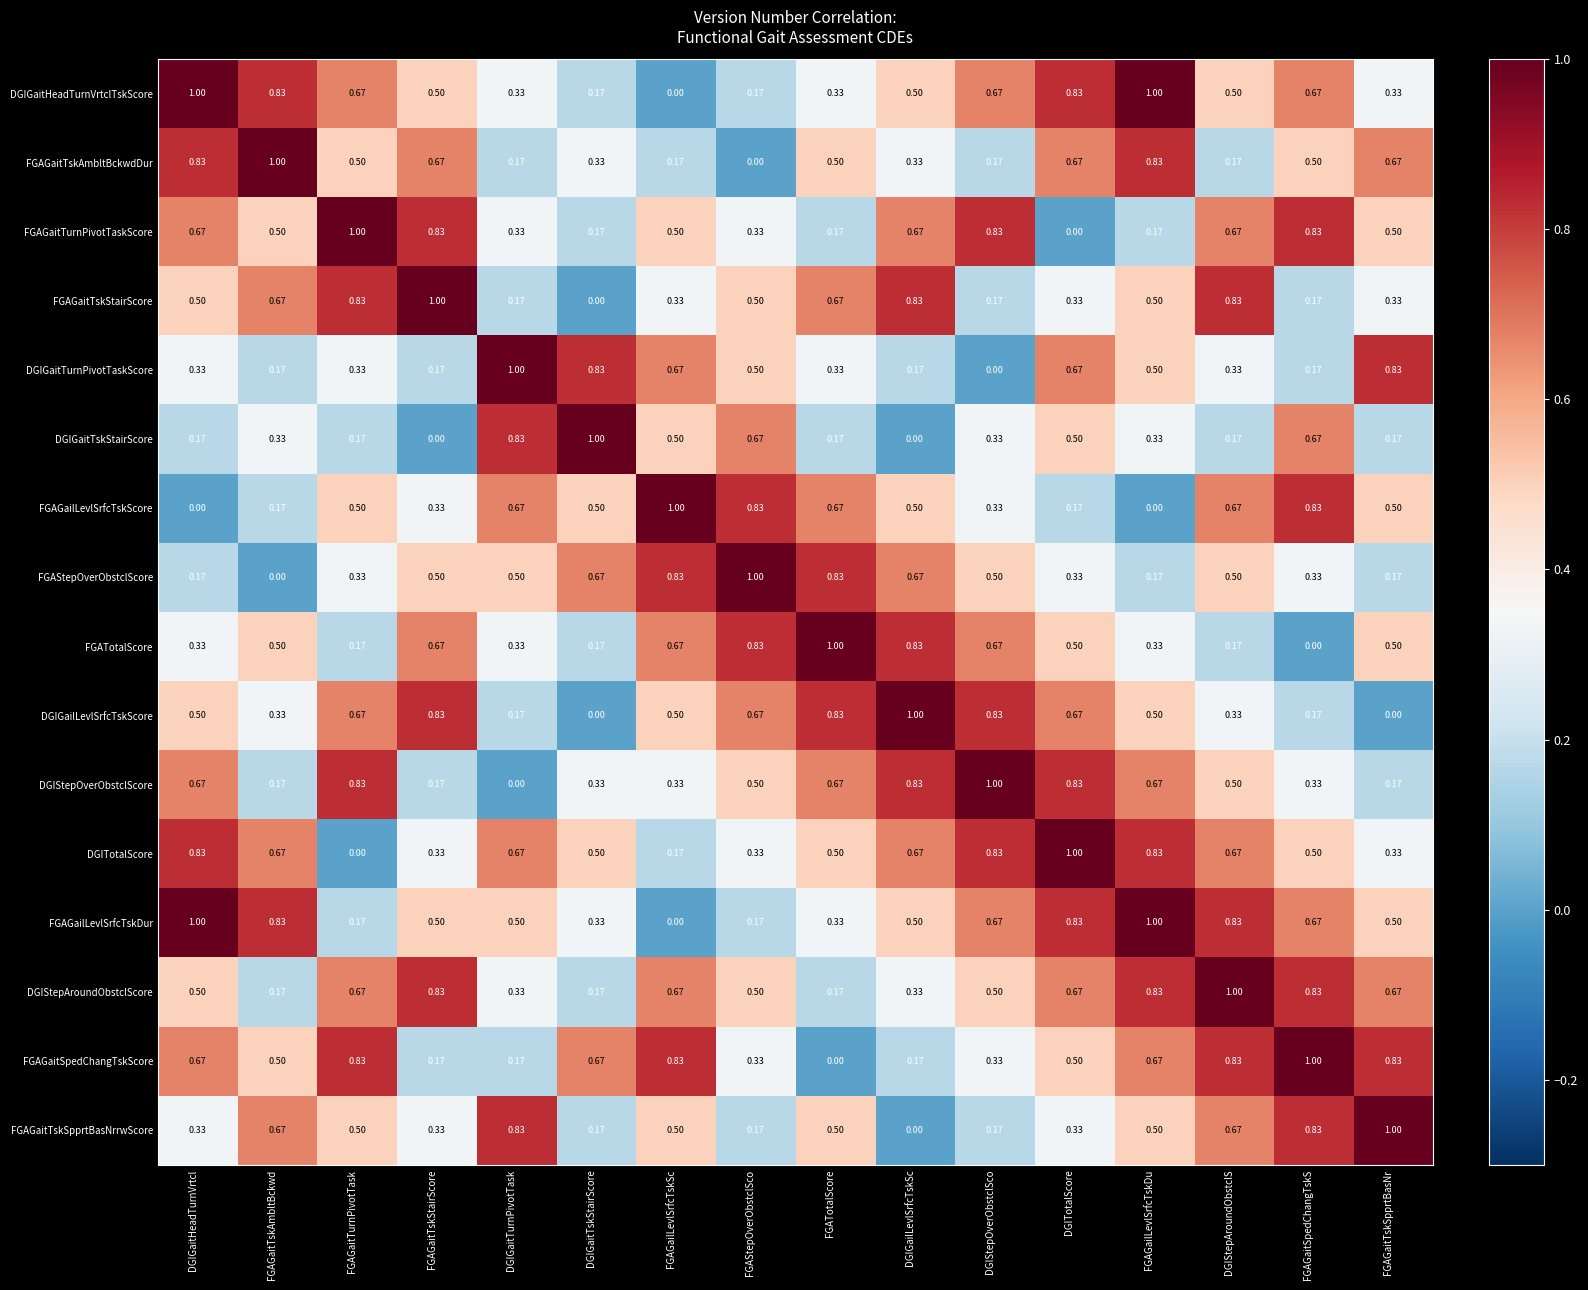

At which label does DGIGaitHeadTurnVrtclTskScore reach its minimum?

FGAGailLevlSrfcTskSc